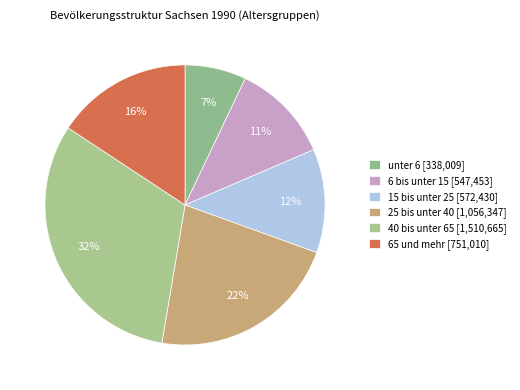

Combined, what portion of the pie is 6 bis unter 15 and 25 bis unter 40?

33.6%